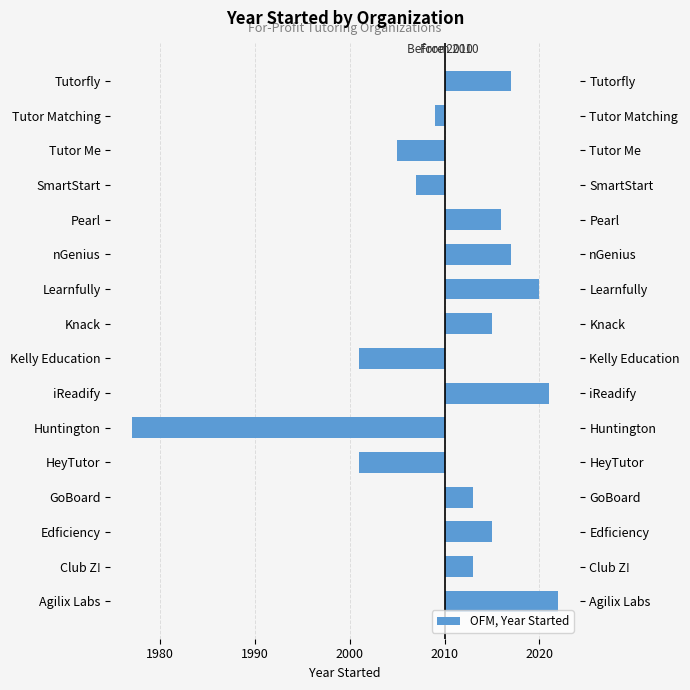

Are the bars grouped side by side (vs. stacked)?

Yes